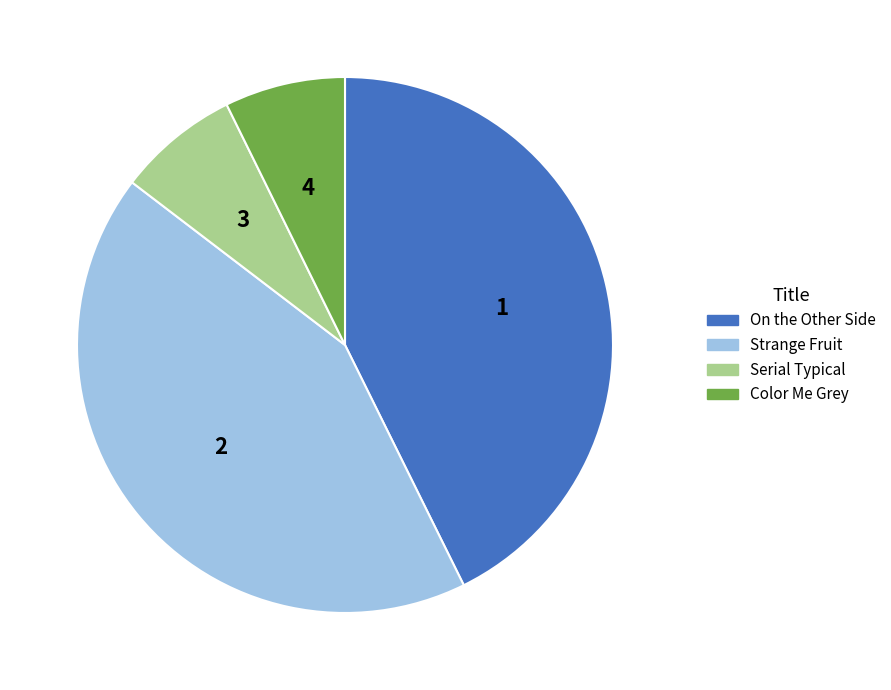

Approximately how many times larger is the value at Serial Typical compared to Color Me Grey?

1.0